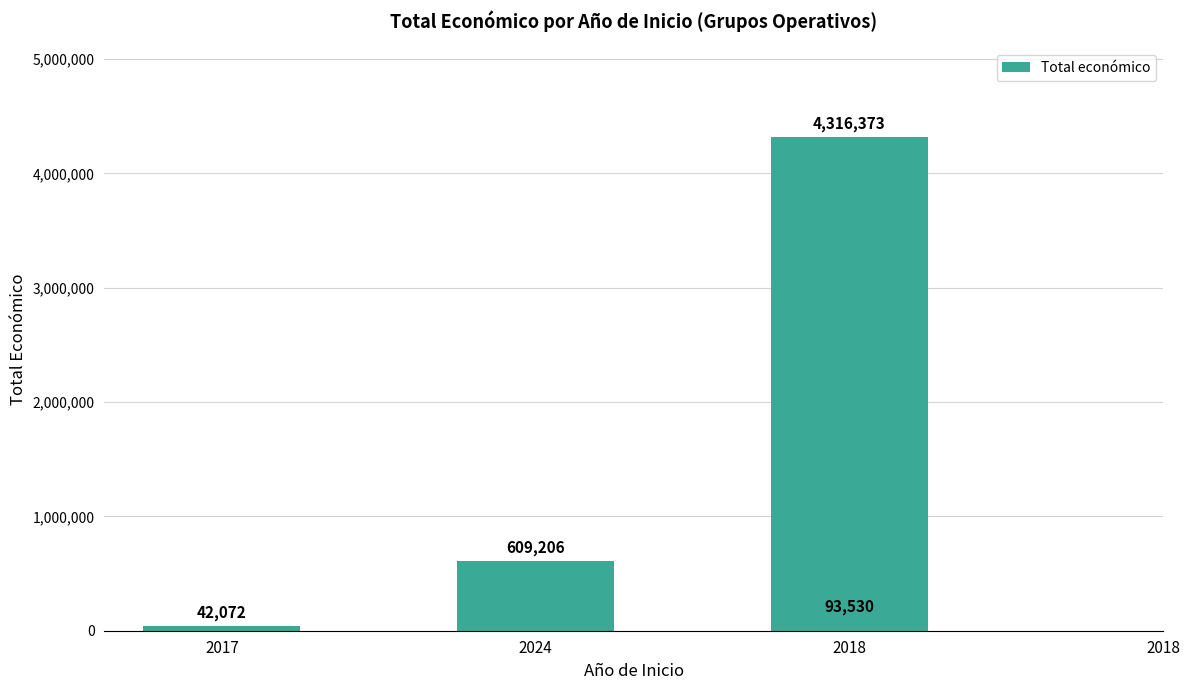

List the labels in order of value, smallest first.

2017, 2018, 2024, 2018